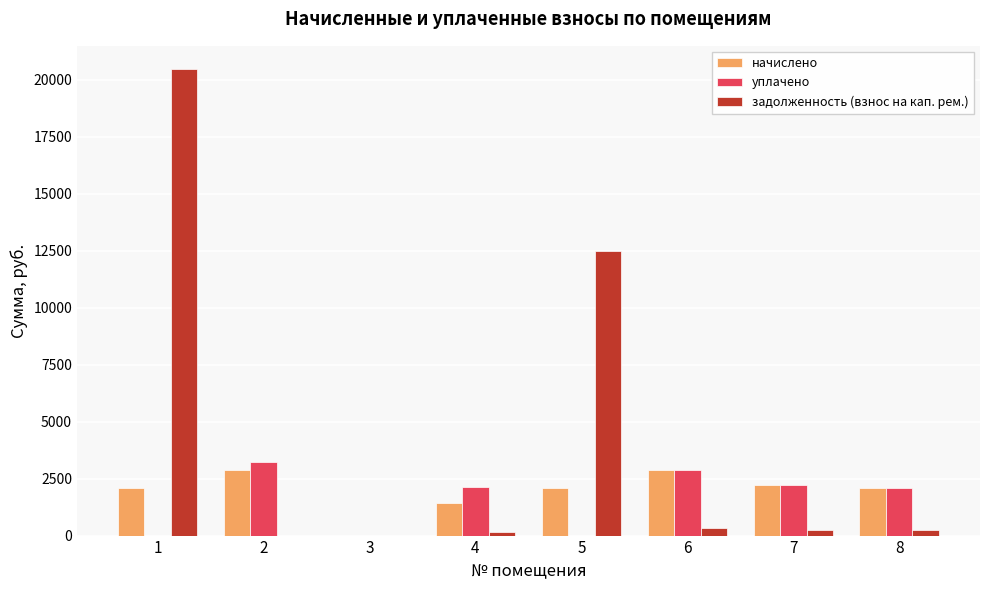

What is the total value across all series at 2?

6094.4